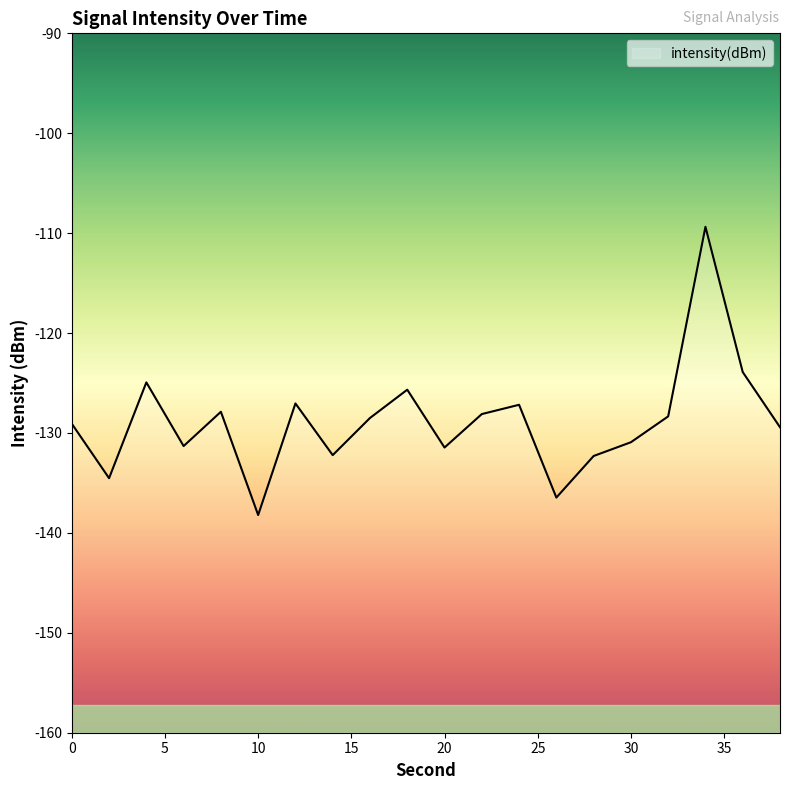

Reading left to right, what are all the values shown in this chart?

0=-129.1	2=-134.5	4=-124.9	6=-131.3	8=-127.9	10=-138.2	12=-127.0	14=-132.2	16=-128.5	18=-125.7	20=-131.5	22=-128.1	24=-127.2	26=-136.5	28=-132.3	30=-130.9	32=-128.3	34=-109.4	36=-123.9	38=-129.4